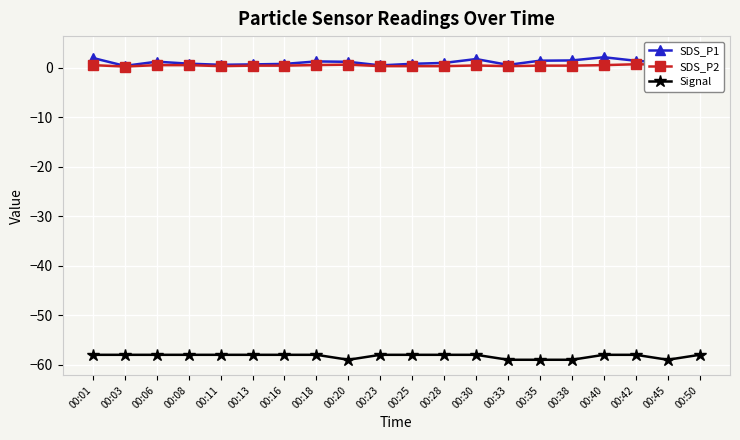

What is the average value of the SDS_P2 series?

0.4